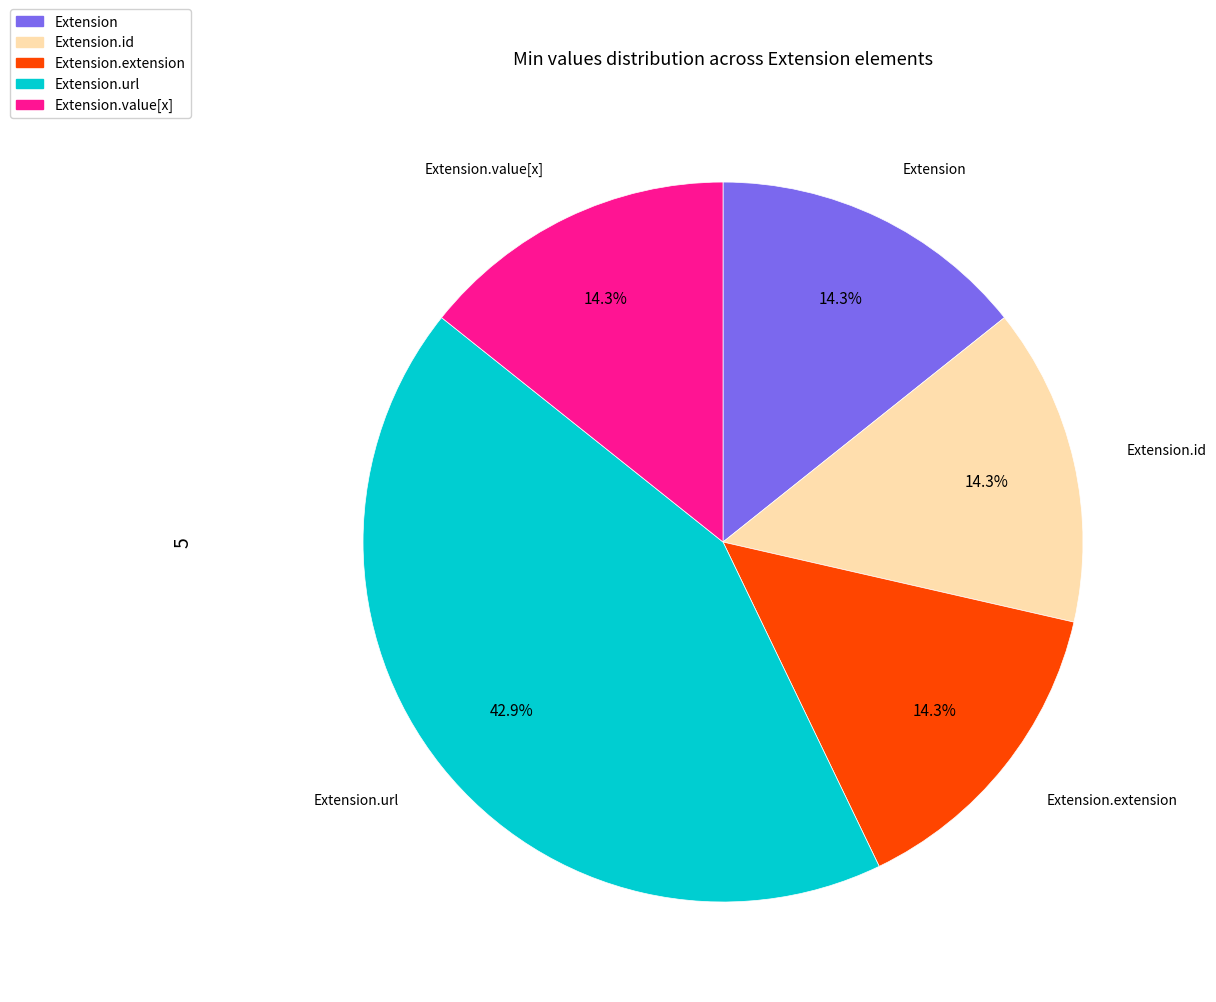

Does any single category account for the majority?

No